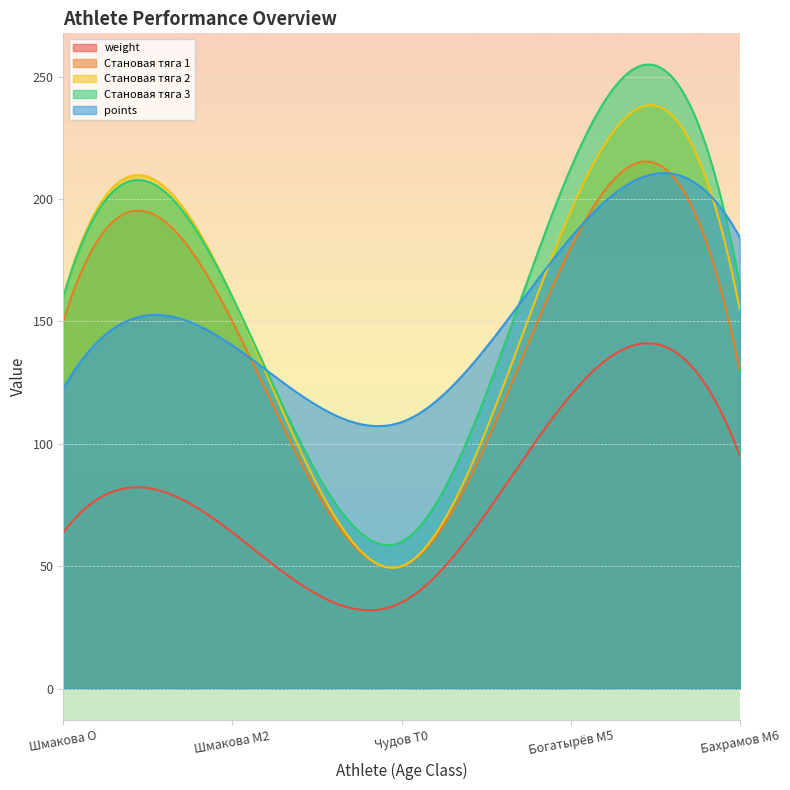

What is the value of the points point at the 5th from the left?

184.4